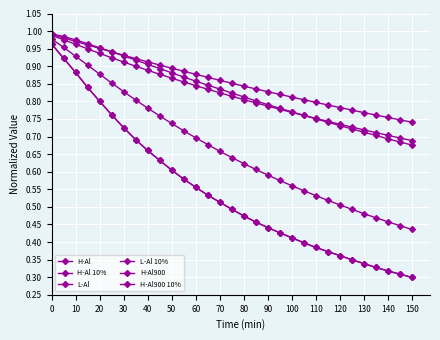

Reading left to right, extract all data points from this chart.

H-Al: 1.0	1.0	1.0	1.0	1.0	0.9	0.9	0.9	0.9	0.9	0.9	0.9	0.9	0.9	0.9	0.9	0.8	0.8	0.8	0.8	0.8	0.8	0.8	0.8	0.8	0.8	0.8	0.8	0.8	0.7	0.7
H-Al 10%: 1.0	1.0	1.0	1.0	1.0	0.9	0.9	0.9	0.9	0.9	0.9	0.9	0.9	0.8	0.8	0.8	0.8	0.8	0.8	0.8	0.8	0.8	0.8	0.7	0.7	0.7	0.7	0.7	0.7	0.7	0.7
L-Al: 1.0	1.0	1.0	0.9	0.9	0.9	0.9	0.9	0.9	0.9	0.9	0.9	0.8	0.8	0.8	0.8	0.8	0.8	0.8	0.8	0.8	0.8	0.8	0.7	0.7	0.7	0.7	0.7	0.7	0.7	0.7
L-Al 10%: 1.0	1.0	0.9	0.9	0.9	0.9	0.8	0.8	0.8	0.8	0.7	0.7	0.7	0.7	0.7	0.6	0.6	0.6	0.6	0.6	0.6	0.5	0.5	0.5	0.5	0.5	0.5	0.5	0.5	0.4	0.4
H-Al900: 1.0	0.9	0.9	0.8	0.8	0.8	0.7	0.7	0.7	0.6	0.6	0.6	0.6	0.5	0.5	0.5	0.5	0.5	0.4	0.4	0.4	0.4	0.4	0.4	0.4	0.3	0.3	0.3	0.3	0.3	0.3
H-Al900 10%: 1.0	0.9	0.9	0.8	0.8	0.8	0.7	0.7	0.7	0.6	0.6	0.6	0.6	0.5	0.5	0.5	0.5	0.5	0.4	0.4	0.4	0.4	0.4	0.4	0.4	0.3	0.3	0.3	0.3	0.3	0.3